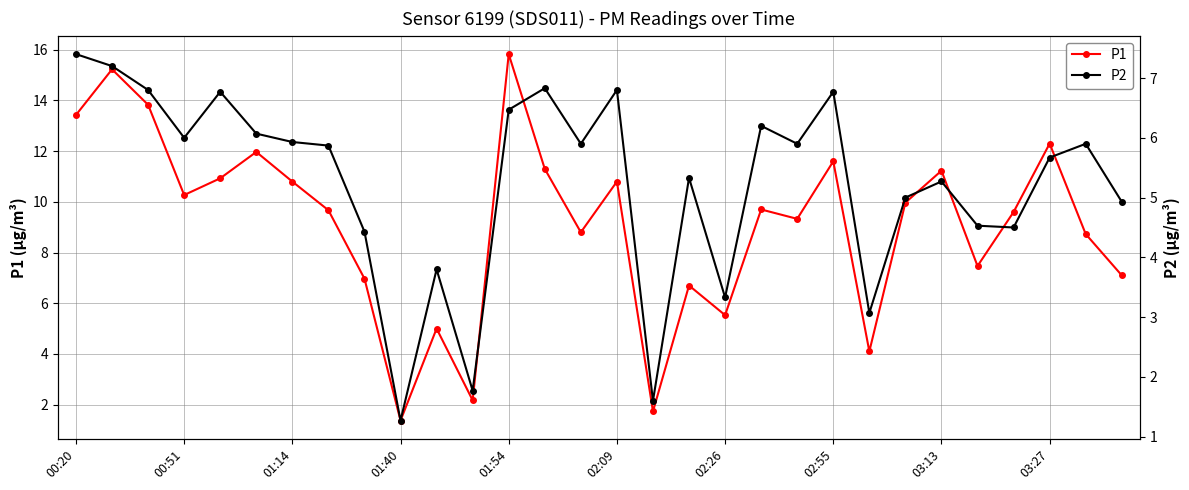

At which label does P2 first exceed 5?

00:20